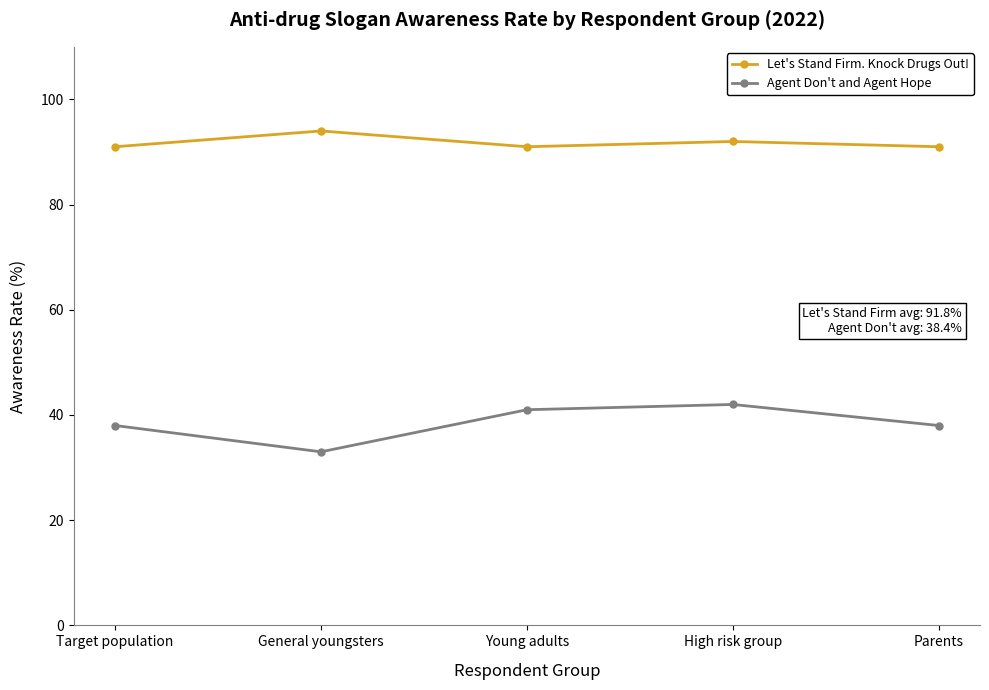

List the series in order of their peak value, lowest first.

Agent Don't and Agent Hope, Let's Stand Firm. Knock Drugs Out!